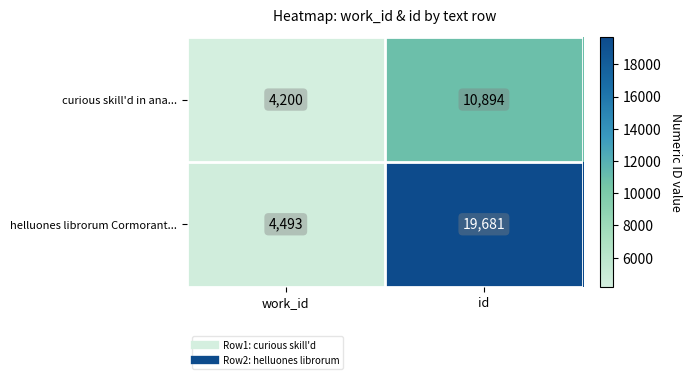

List the series in order of their overall mean, highest first.

helluones librorum Cormorant..., curious skill'd in ana...